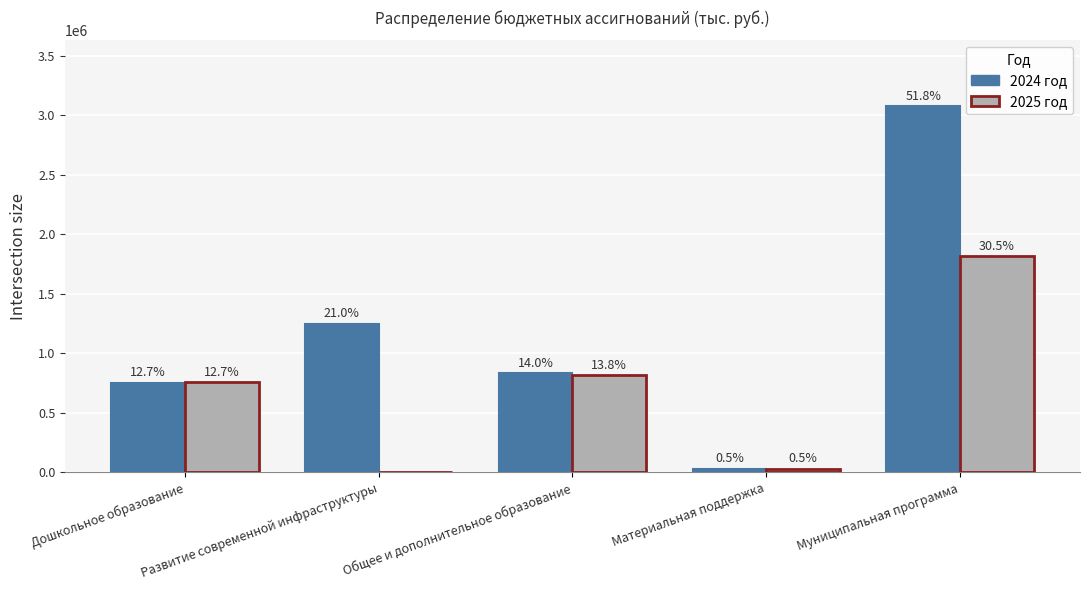

At which category is the sum across all series the highest?

Муниципальная программа